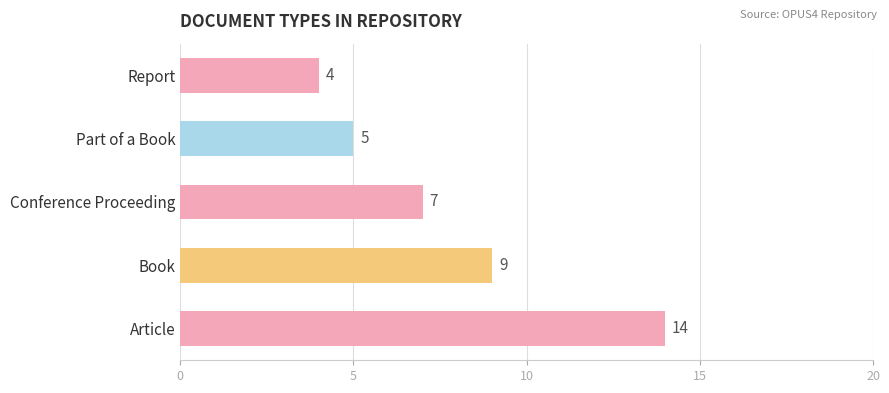

List the labels in order of value, smallest first.

Report, Part of a Book, Conference Proceeding, Book, Article